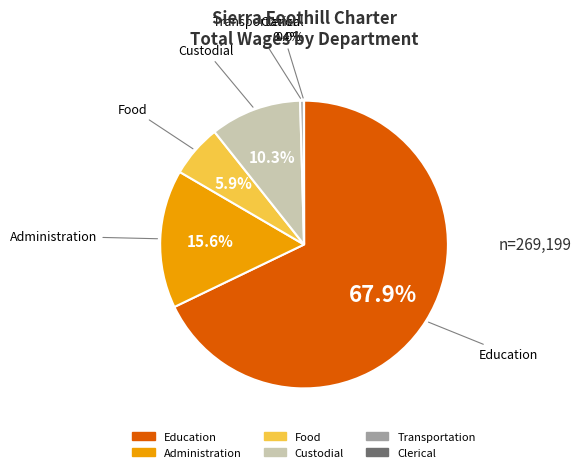

Does any single category account for the majority?

Yes